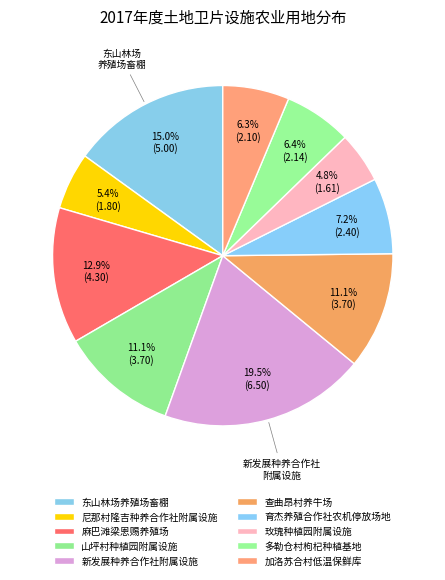

Which slice is the largest?

新发展种养合作社附属设施